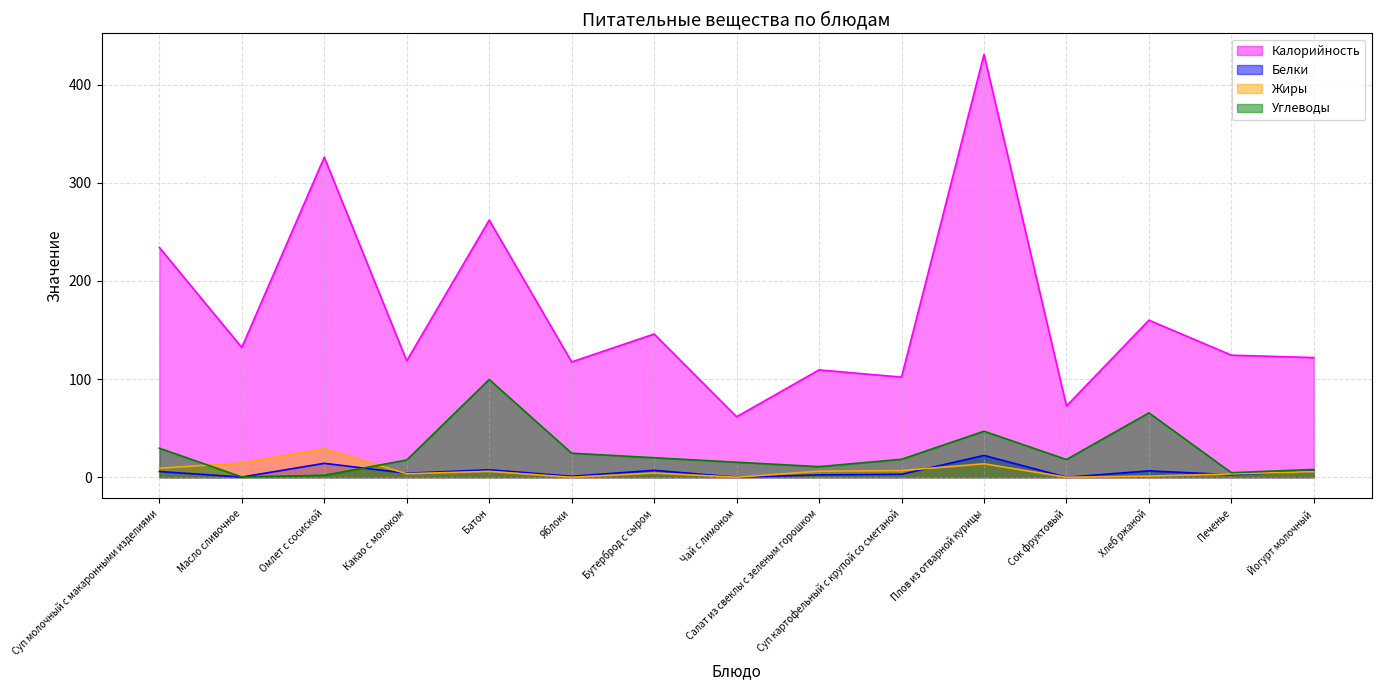

Where is the first local minimum for Углеводы?

Масло сливочное